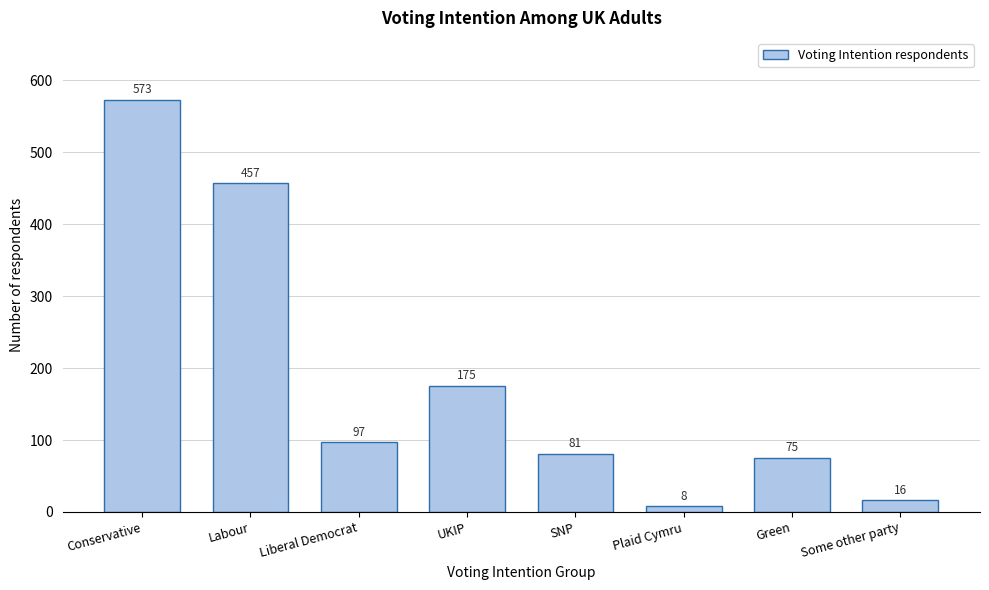

Reading right to left, extract all data points from this chart.

16	75	8	81	175	97	457	573